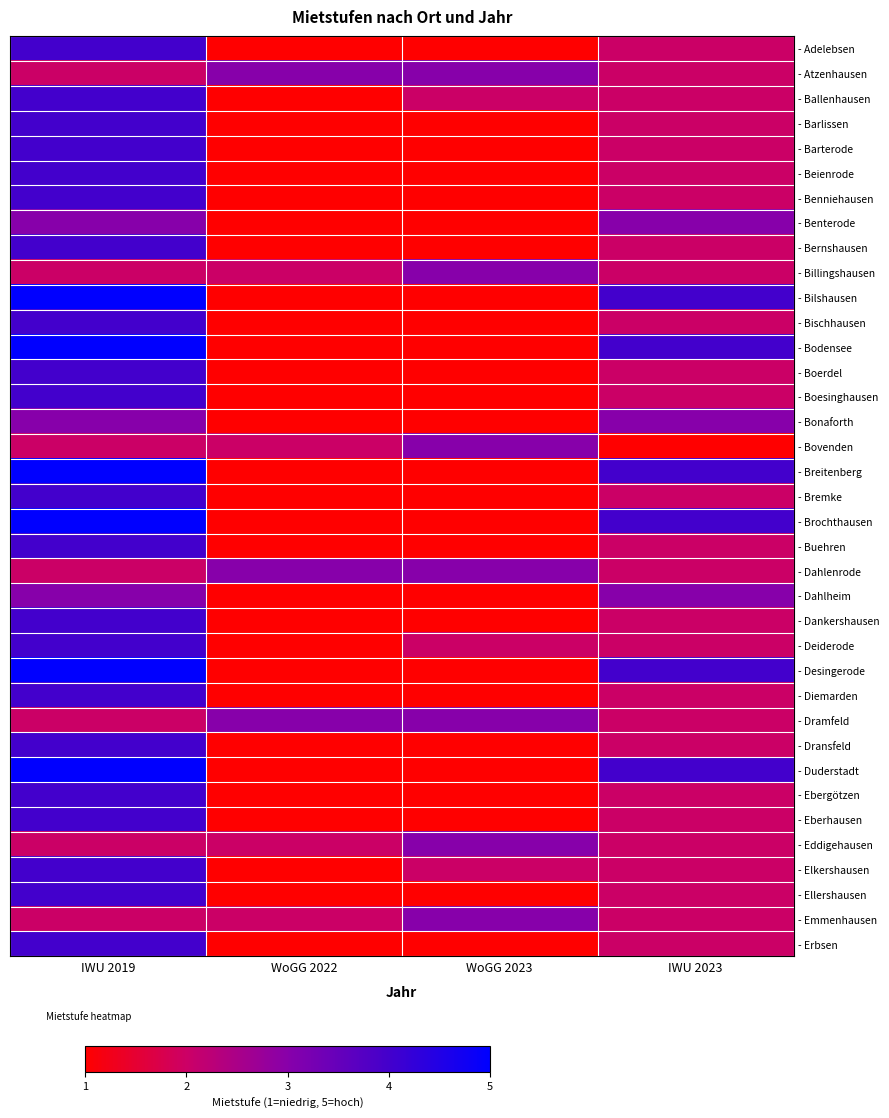

What is the total value across all series at IWU 2019?

137